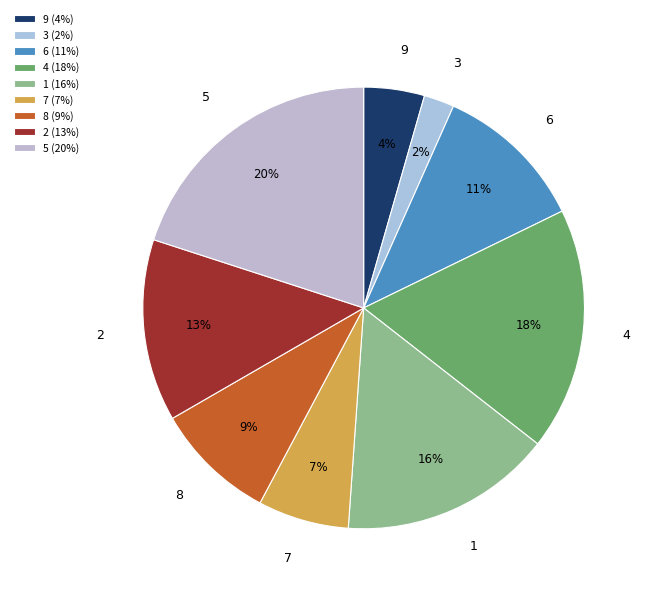

To the nearest percent, what is the difference between the largest and smallest slice percentages?

18%